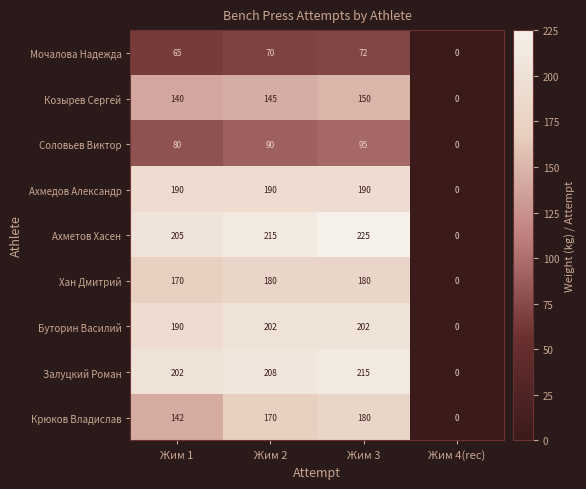

Rank the categories by Мочалова Надежда value from highest to lowest.

Жим 3, Жим 2, Жим 1, Жим 4(rec)